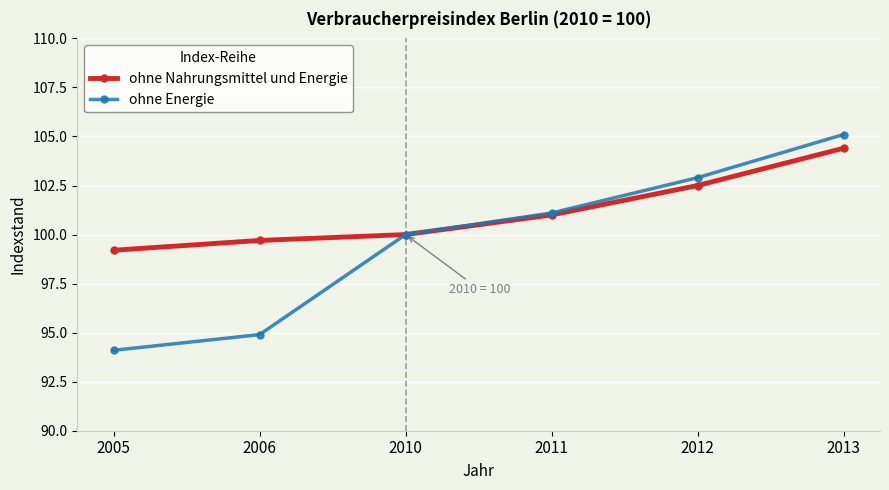

Read the ohne Energie value at 2005.

94.1